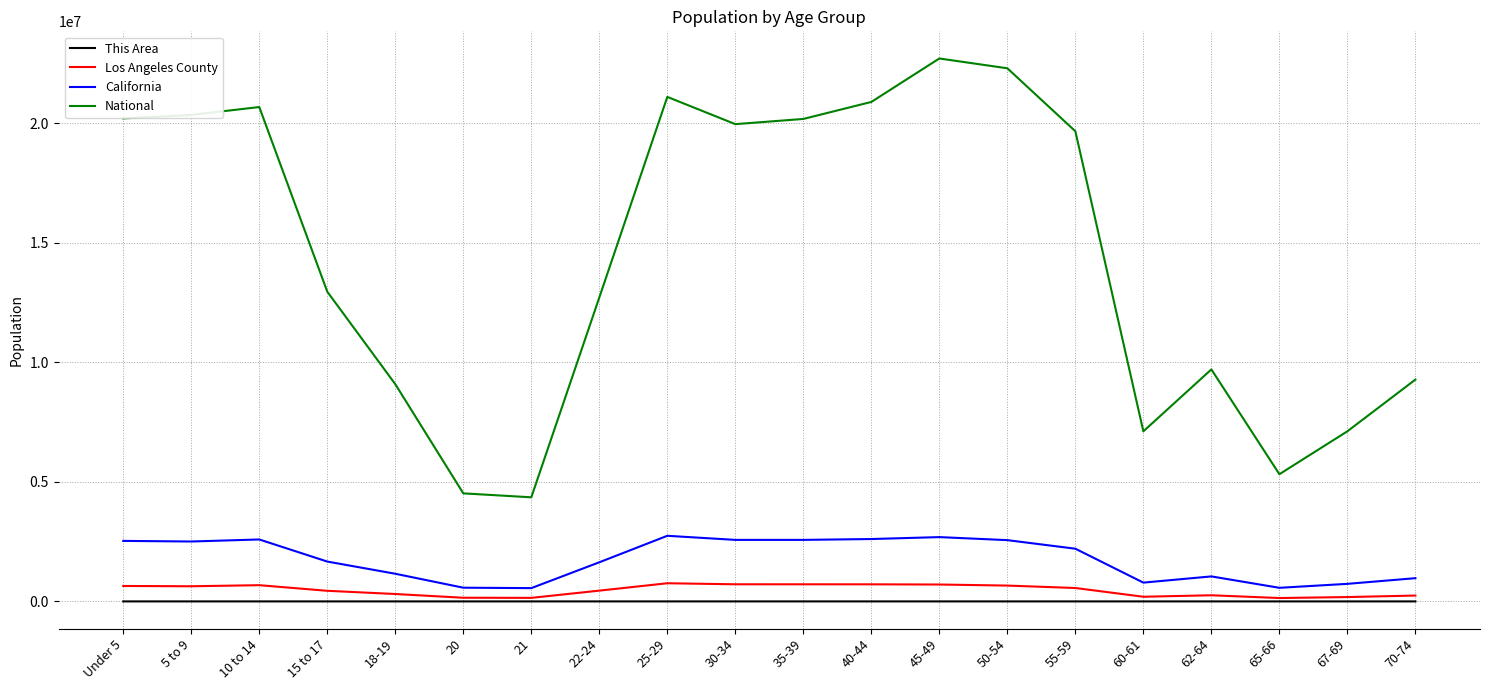

What is the maximum value for California?

2744409